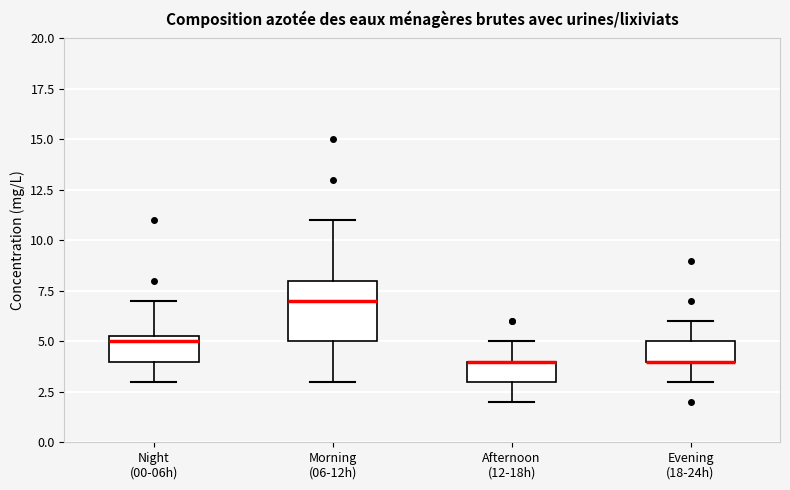

Reading left to right, read every box against the y-axis: the position of its median line, the range the box covers, and the ends of its whiskers. The values are not printed on the chart, so give them approximately, as read against the axis.

Night (00-06h): median 5.0, box 4.0 to 5.5, whiskers 3.0 to 7.0
Morning (06-12h): median 7.0, box 5.0 to 8.0, whiskers 3.0 to 11.0
Afternoon (12-18h): median 4.0 (drawn on the box's upper edge), box 3.0 to 4.0, whiskers 2.0 to 5.0
Evening (18-24h): median 4.0 (drawn on the box's lower edge), box 4.0 to 5.0, whiskers 3.0 to 6.0